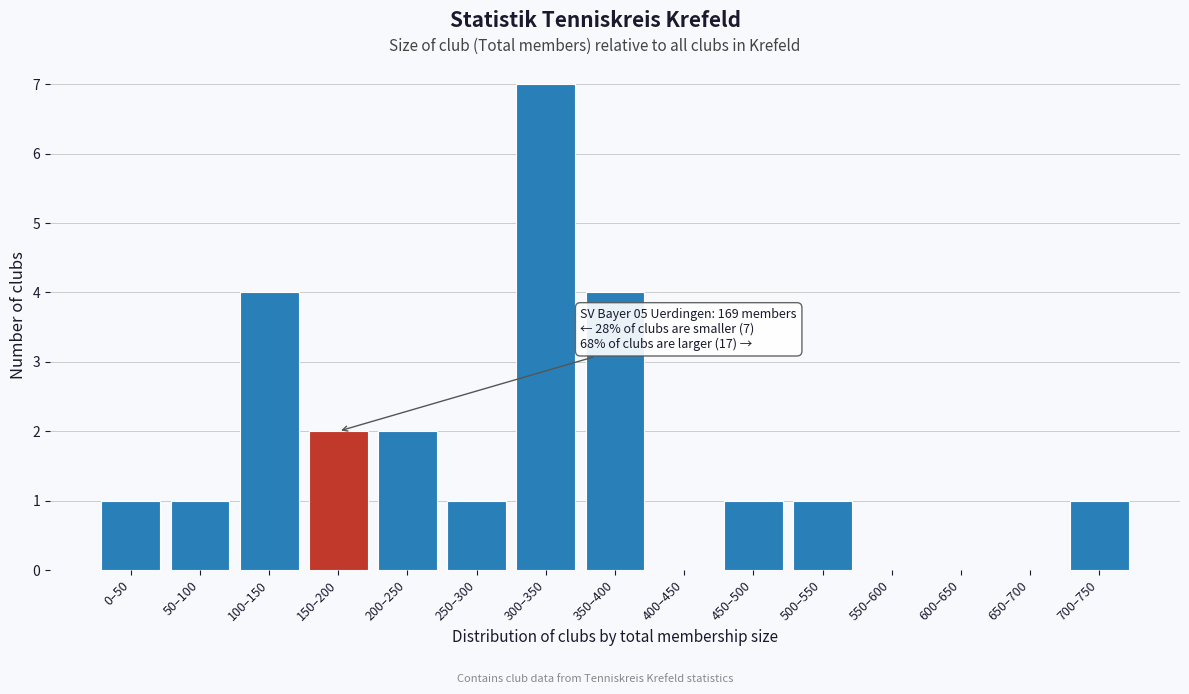

Reading left to right, extract all data points from this chart.

0–50=1	50–100=1	100–150=4	150–200=2	200–250=2	250–300=1	300–350=7	350–400=4	400–450=0	450–500=1	500–550=1	550–600=0	600–650=0	650–700=0	700–750=1